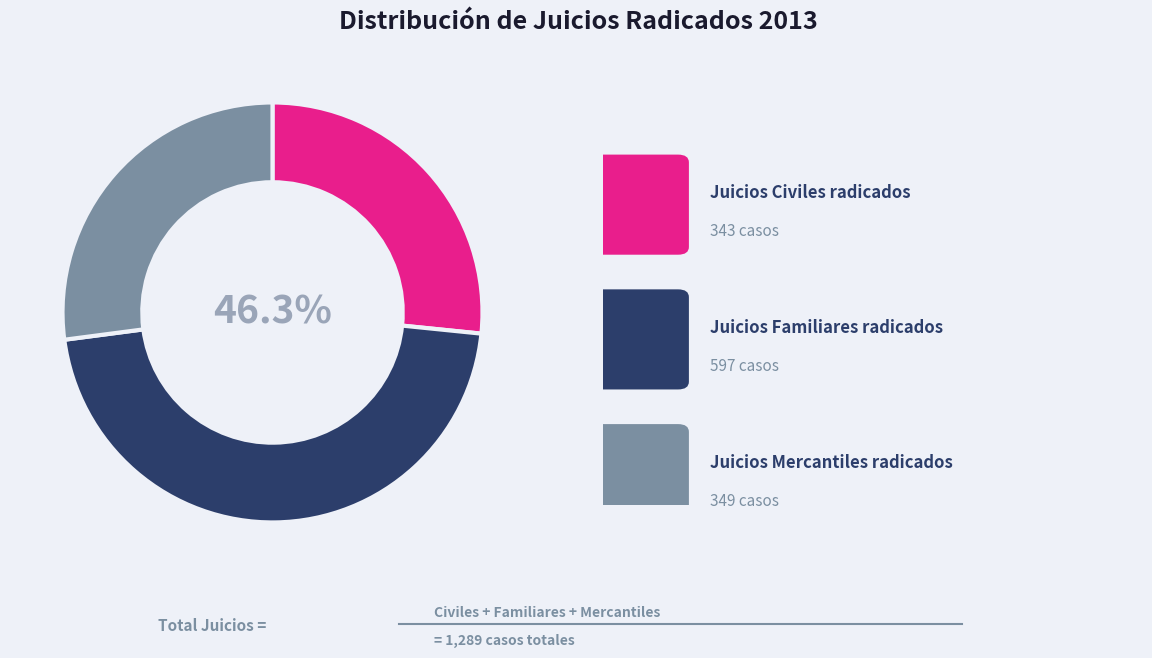

Which category has the biggest portion of the pie?

Juicios Familiares radicados